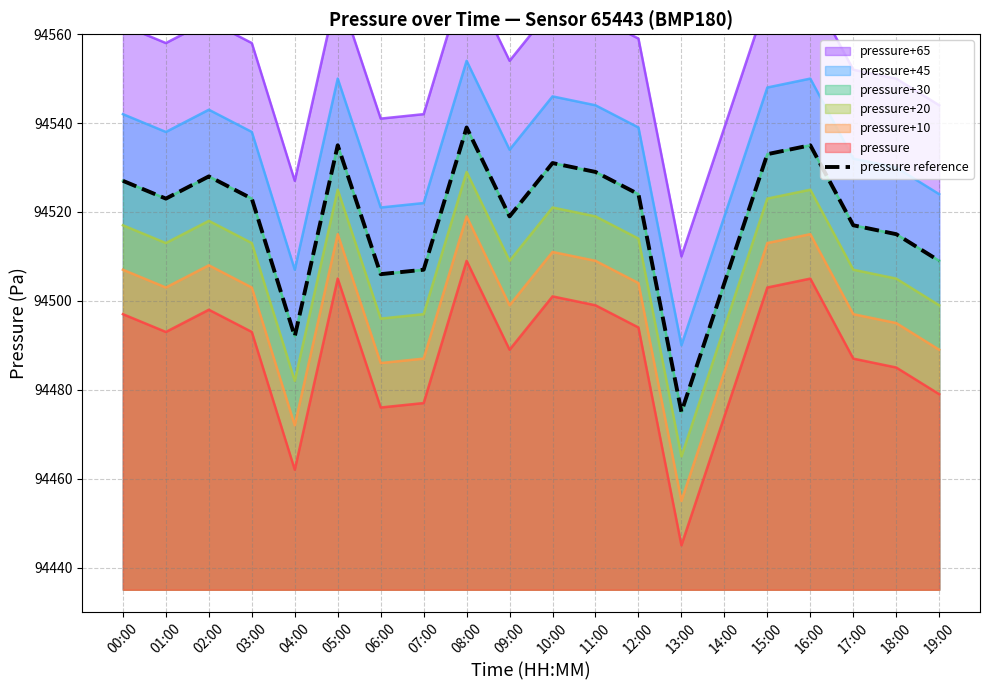

Does the chart display data point markers on the line(s)?

No